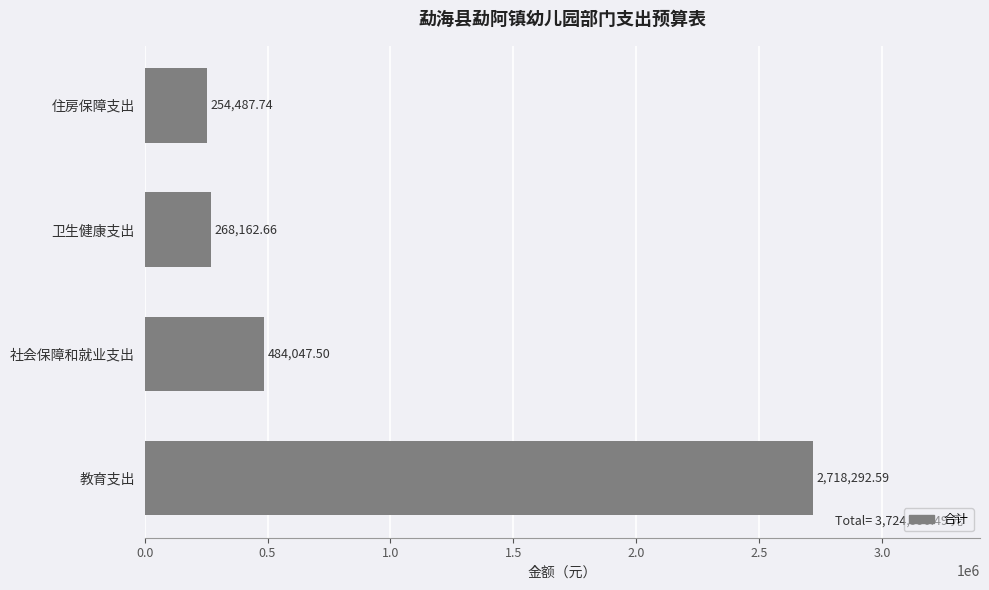

What is the difference between the maximum and second lowest values?

2450129.9